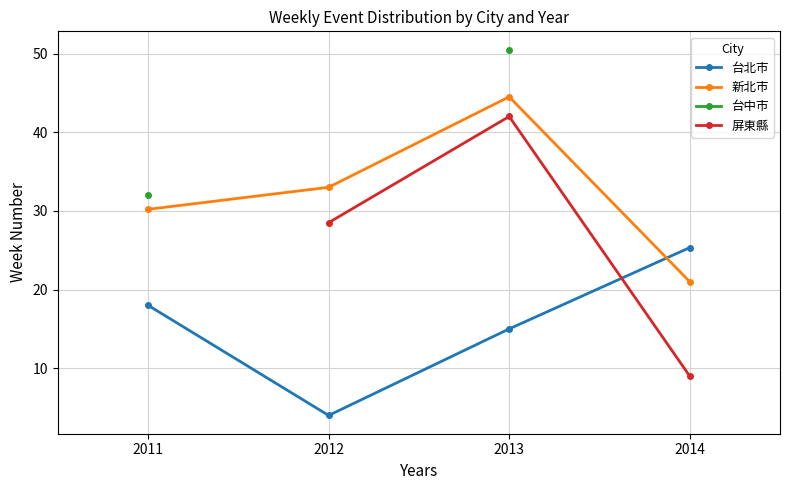

What is the difference between the 屏東縣 values at 2012 and 2014?

19.5